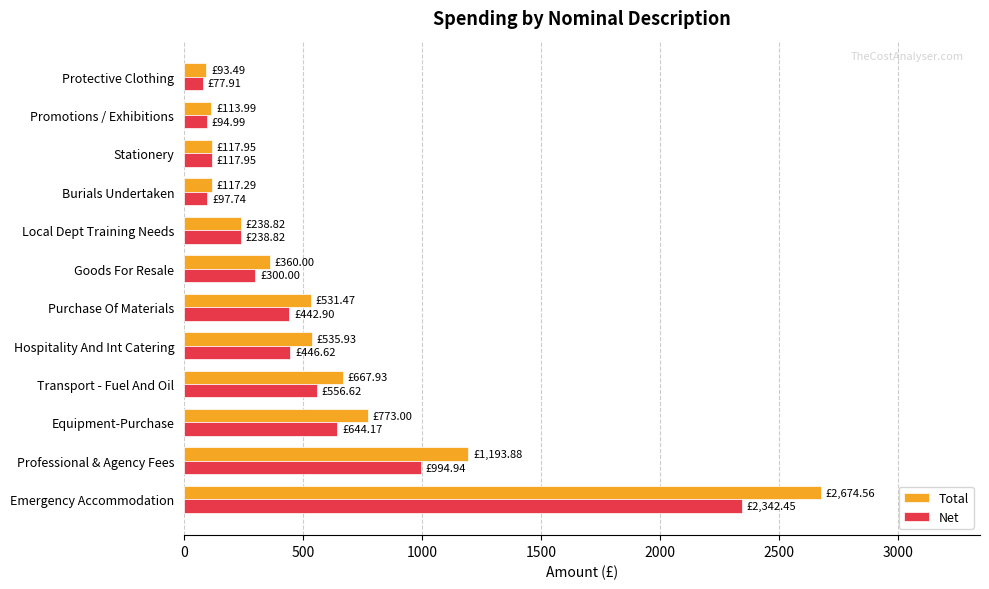

Which series has the widest spread of values?

Total